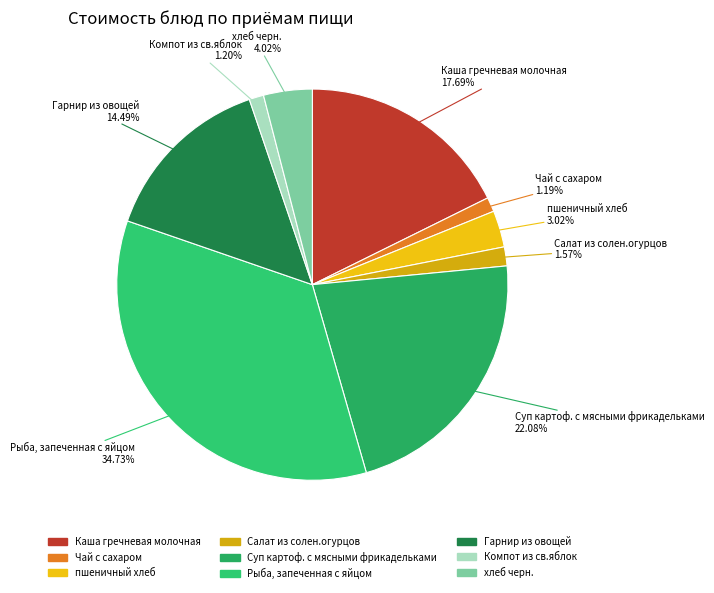

Is it true that Гарнир из овощей is 14% of the pie?

True